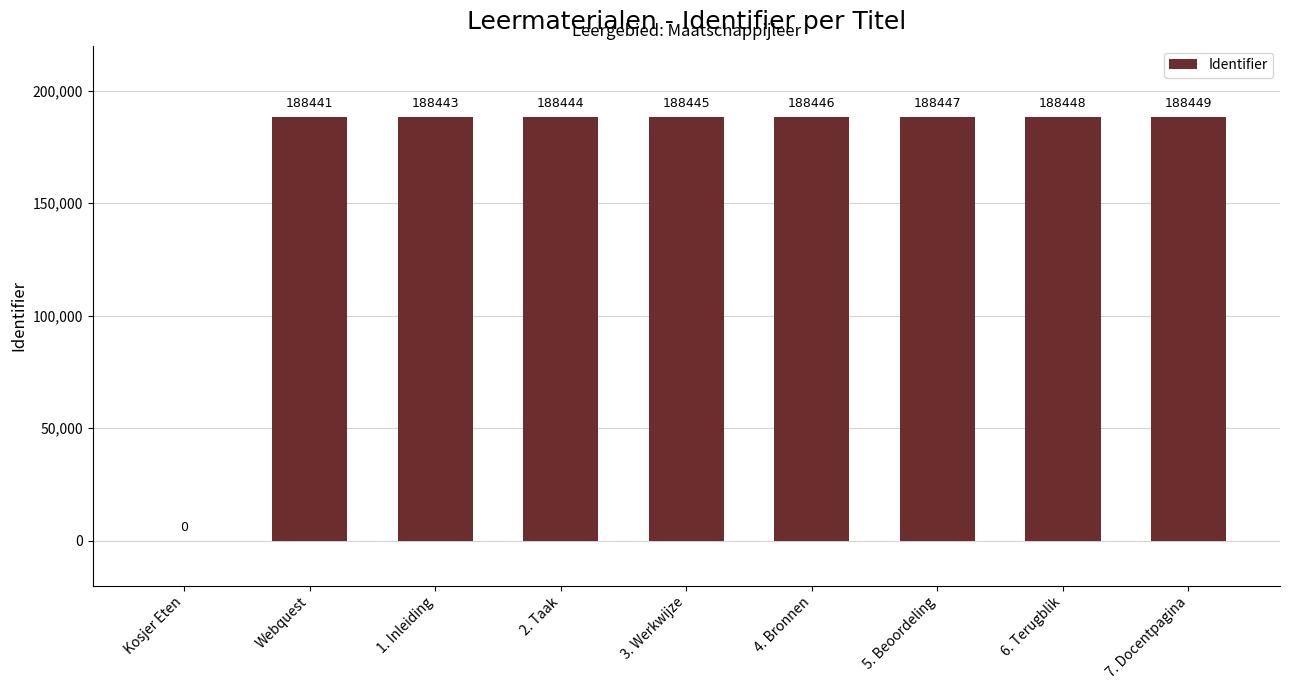

Reading right to left, list all the values displayed in this chart.

188449	188448	188447	188446	188445	188444	188443	188441	0